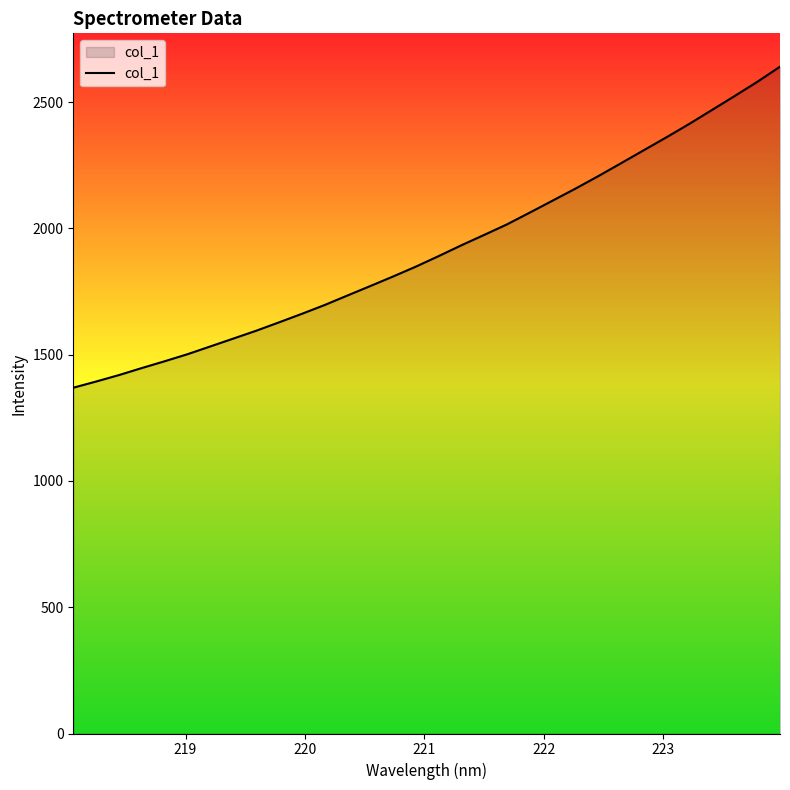

How many categories are shown in the chart?

32